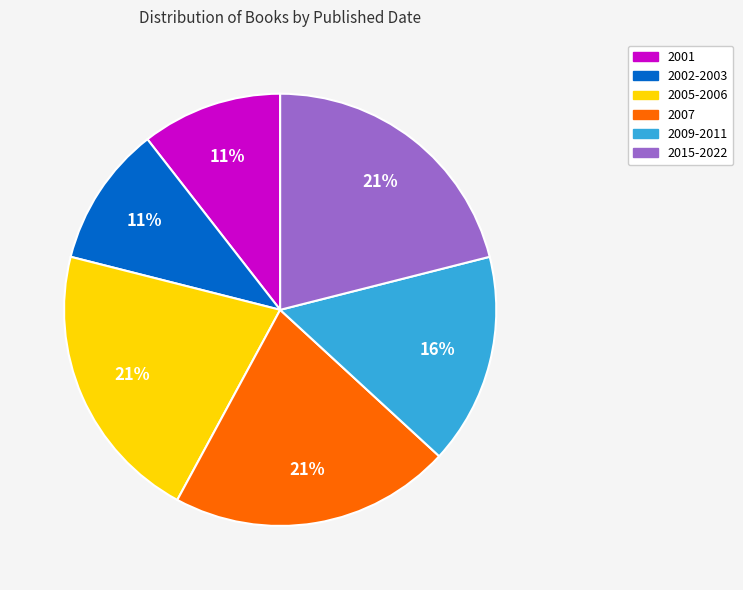

To the nearest percent, what is the average slice percentage?

17%